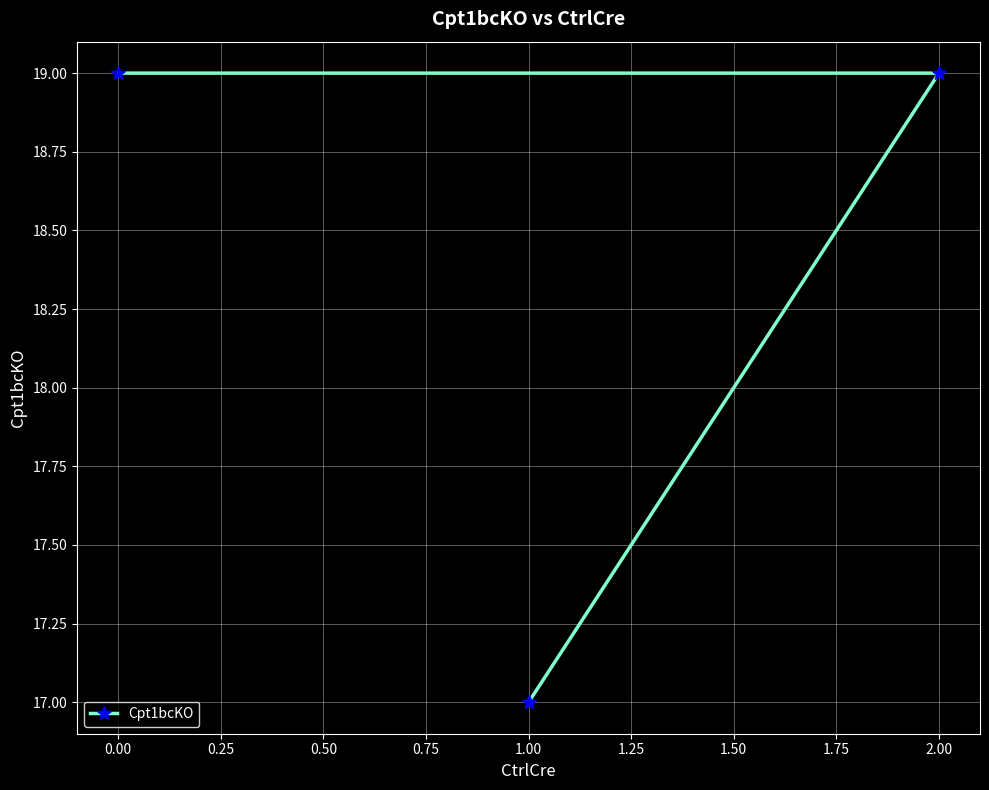

What is the minimum value shown in the chart?

17